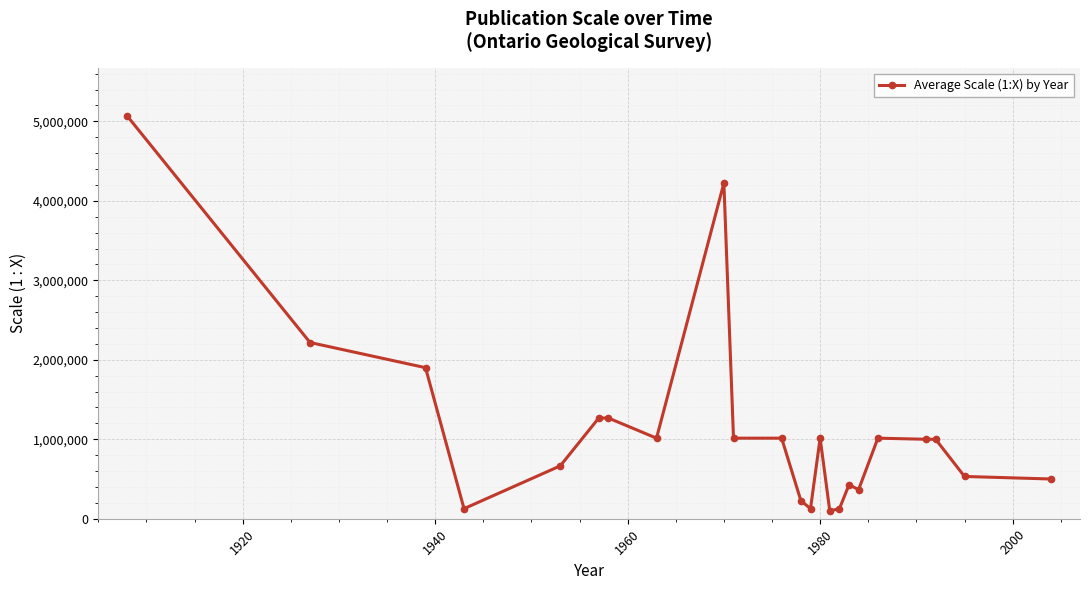

What is the difference between the second highest and minimum values?

4124000.0